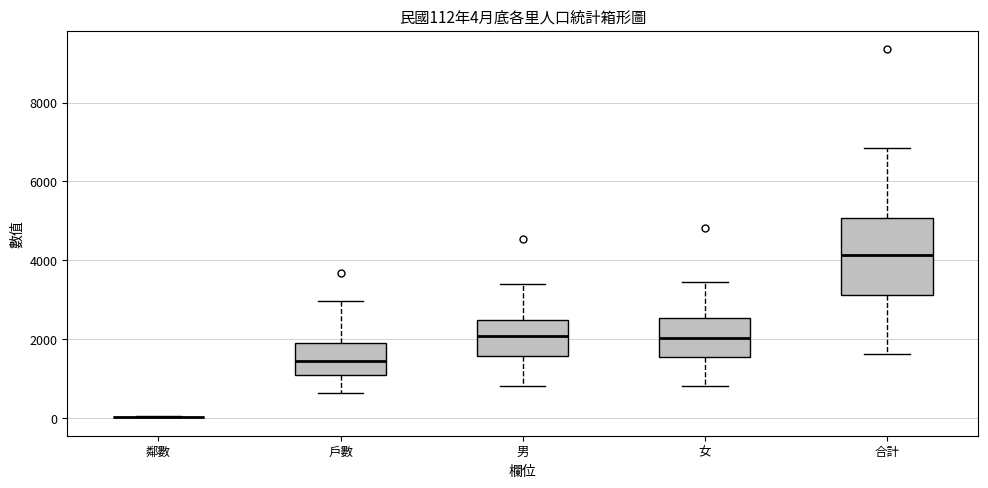

Which box is the tallest, from its lower edge to its upper edge?

合計